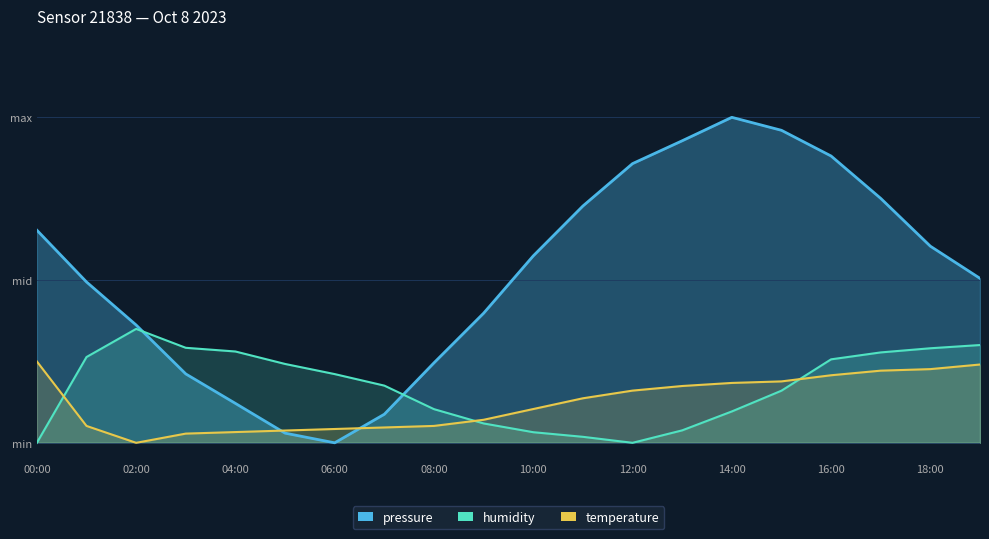

Between 09:00 and 06:00, which is larger?

09:00